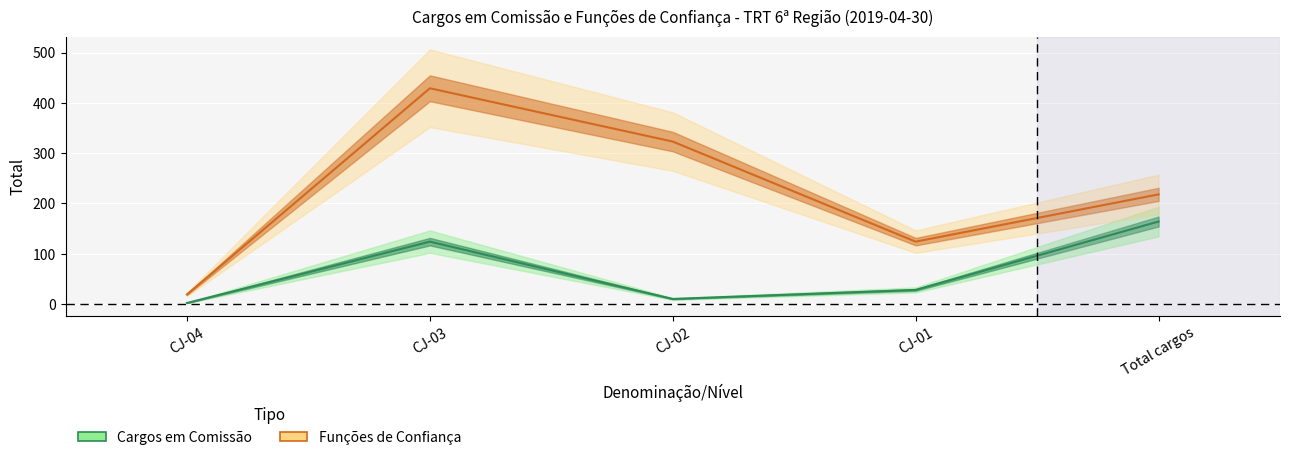

True or false: Cargos em Comissão has more than 1 interior local peaks.

False